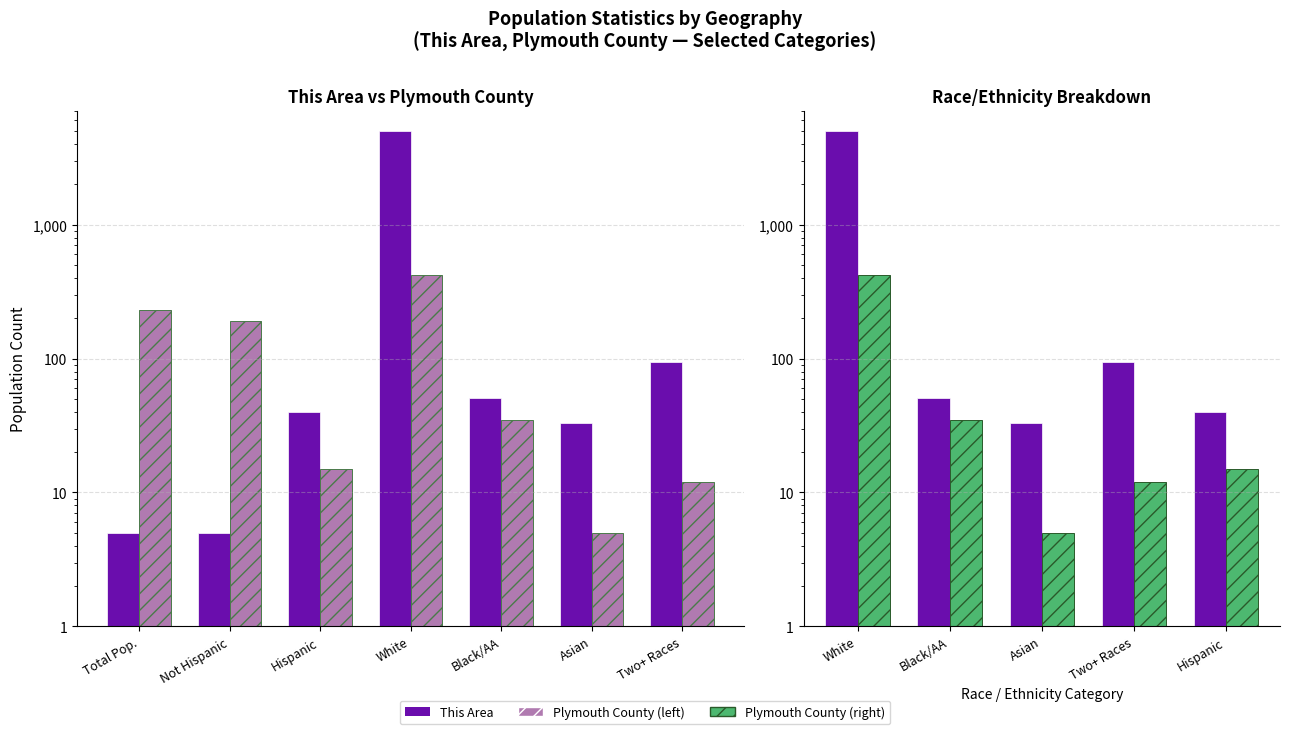

Which series has the largest total across all categories?

This Area